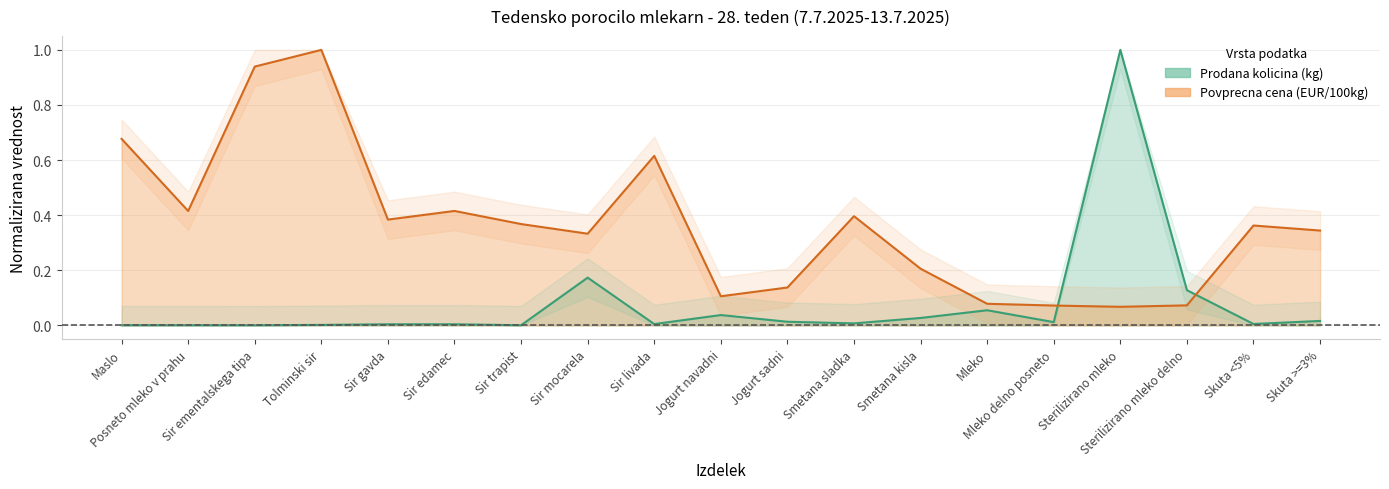

What is the label of the 4th point from the right?

Sterilizirano mleko